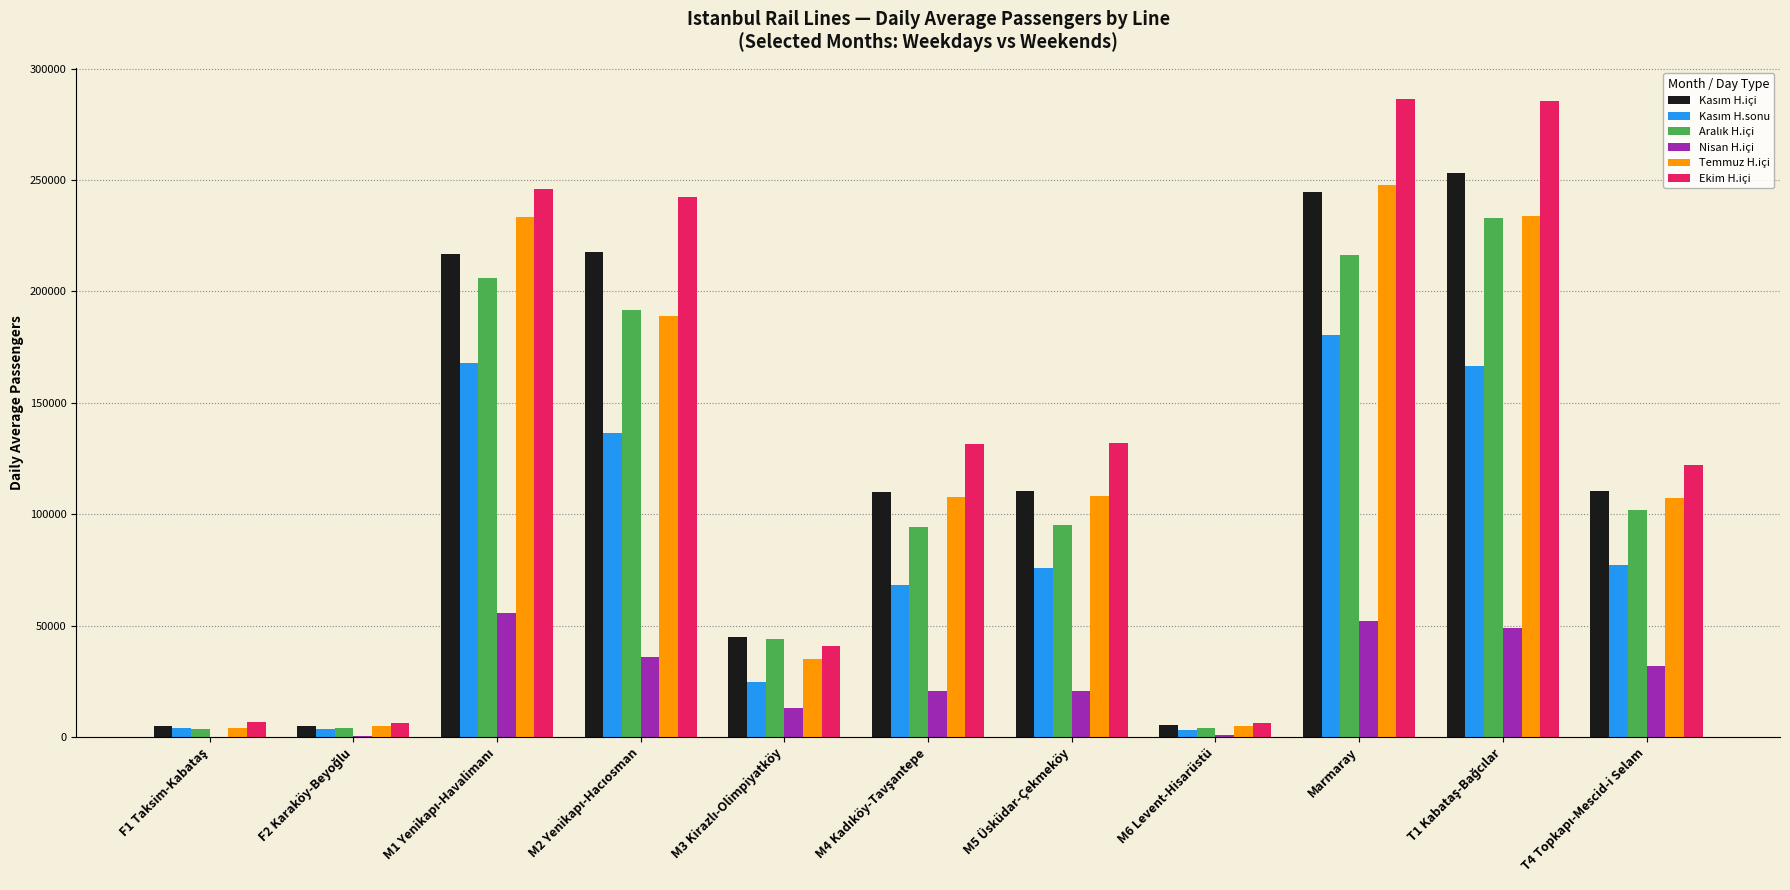

Is it true that Temmuz H.içi equals 81460.0 at Marmaray?

False